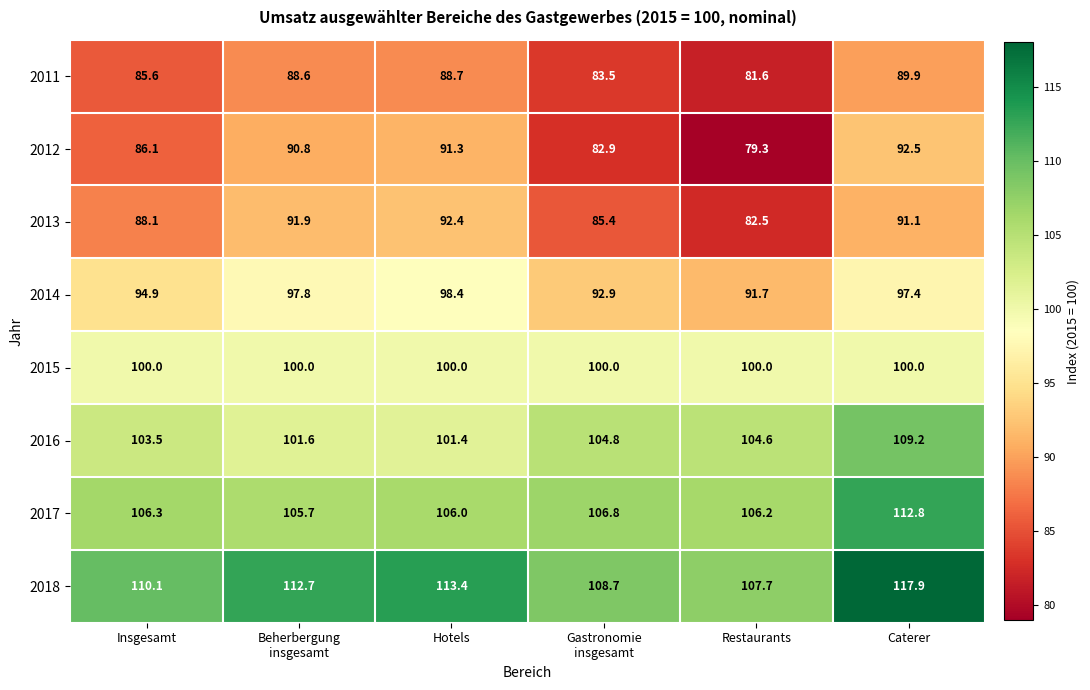

Which series has the largest total across all categories?

2018